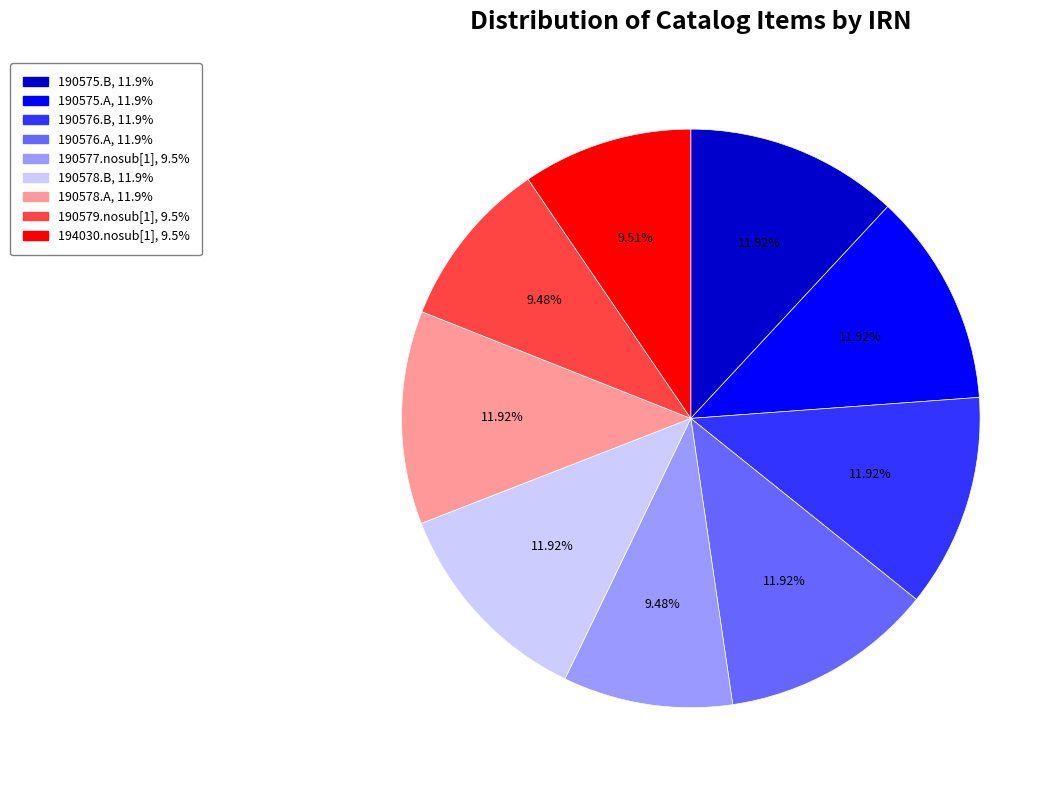

To the nearest percent, what is the difference between the 190577.nosub[1] and 190575.B slice percentages?

2%